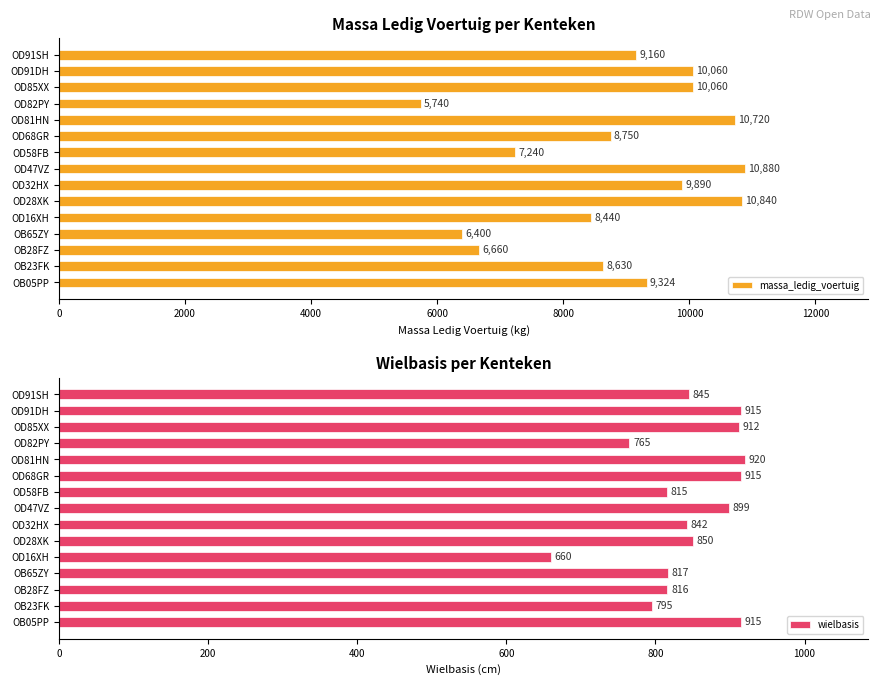

At how many categories does at least one series exceed 5679?

15